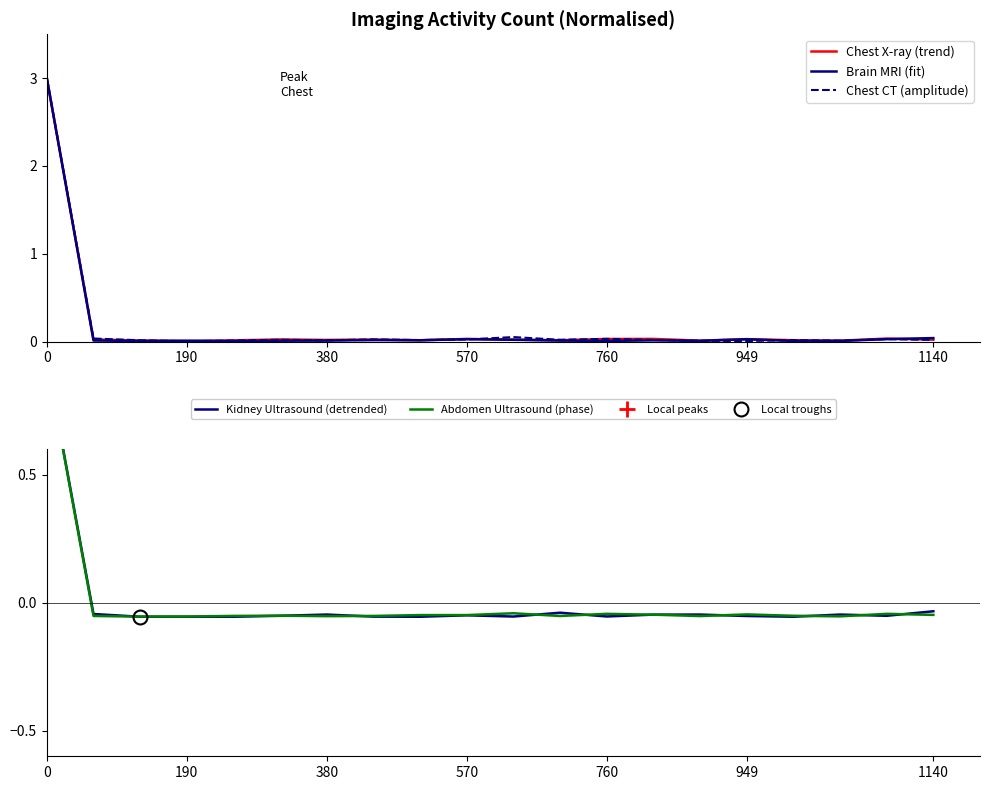

How many data points does each series have?

20